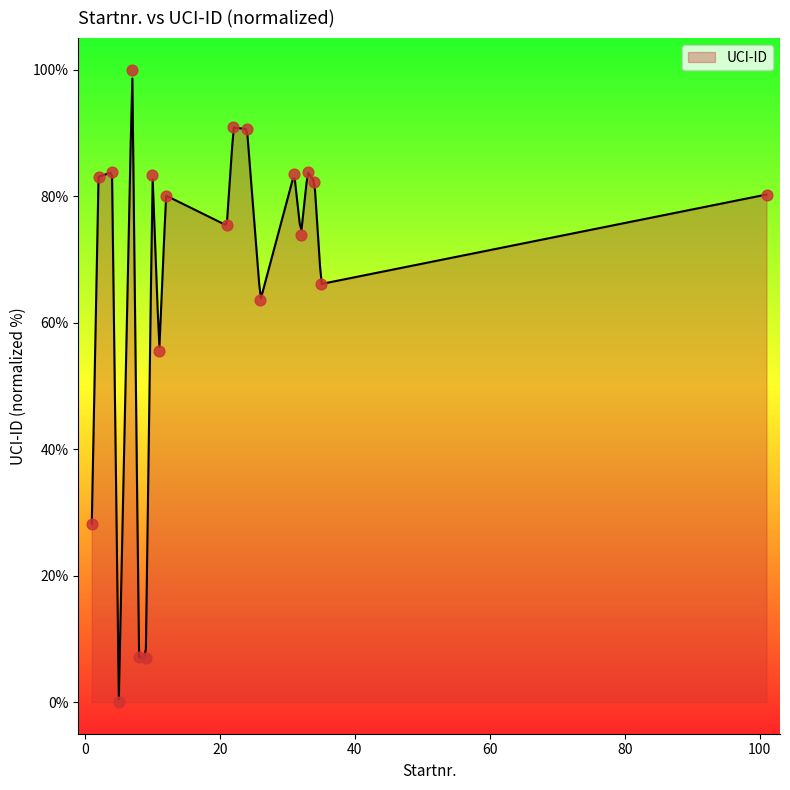

Approximately how many times larger is the value at 22 compared to 101?

1.1